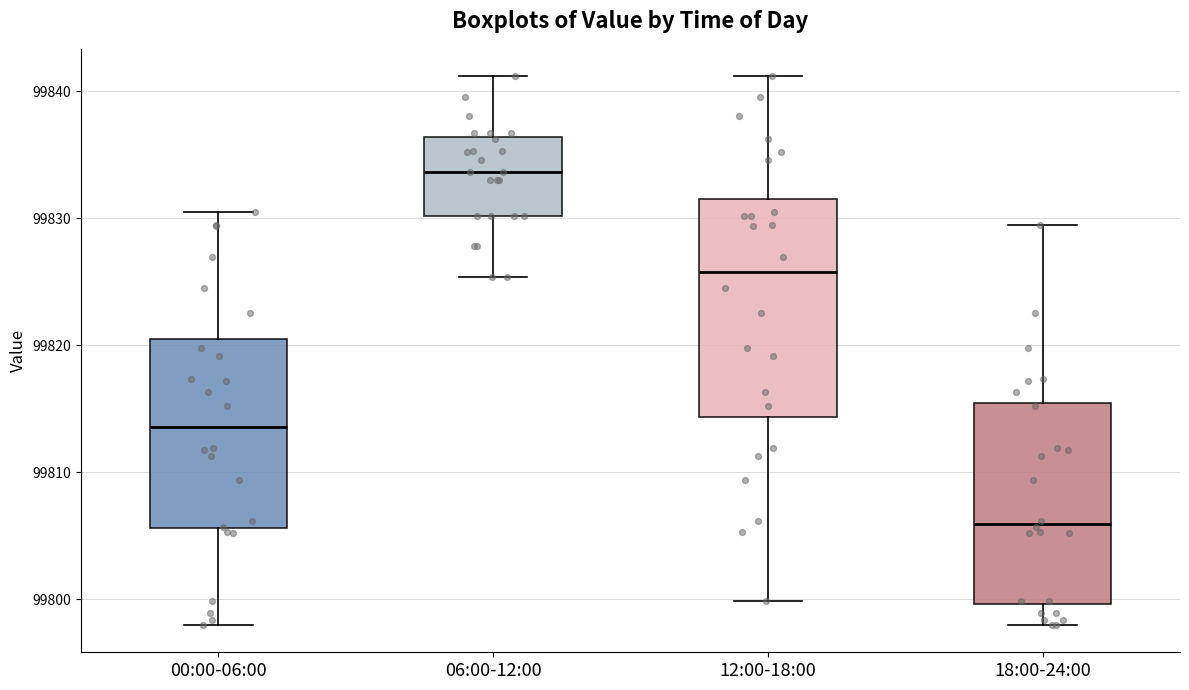

Which box is the tallest, from its lower edge to its upper edge?

12:00-18:00